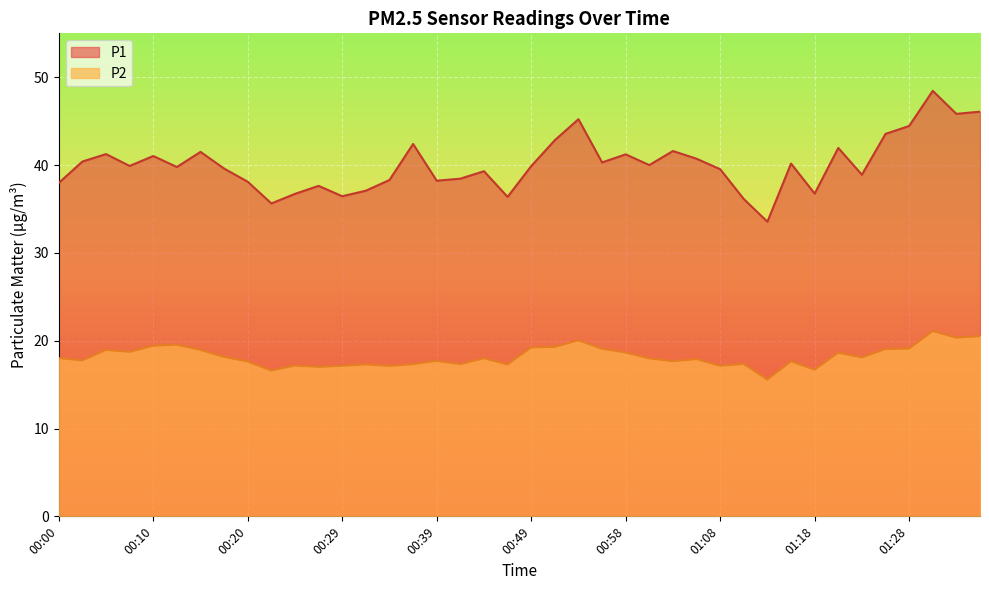

True or false: P2 has a value of 5.1 at 00:12.

False